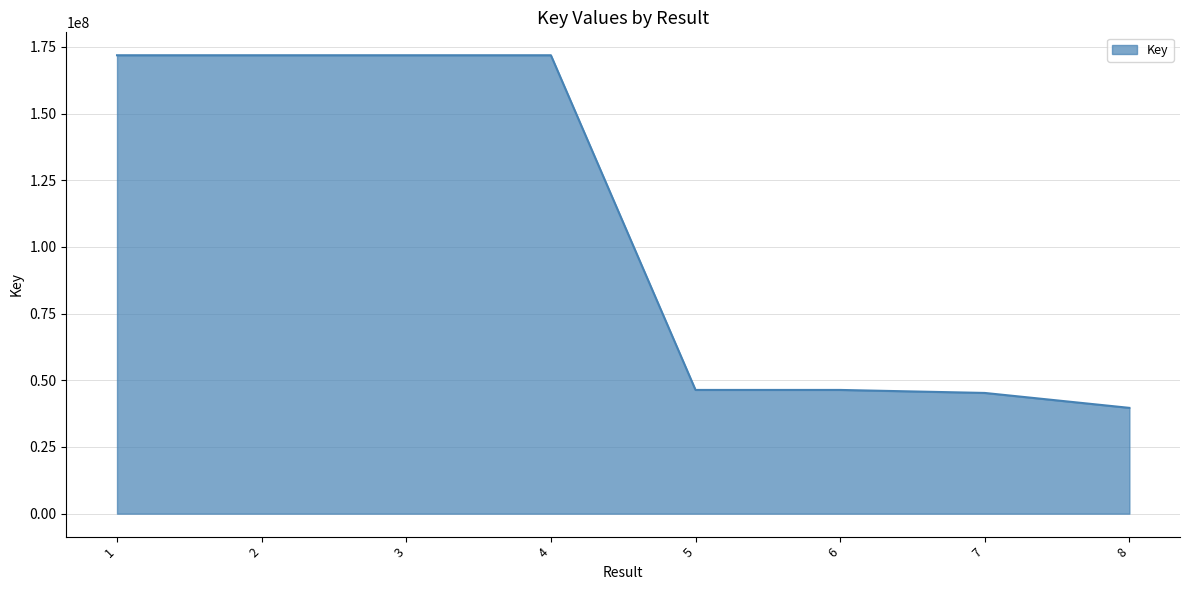

Does the chart have visible grid lines?

Yes